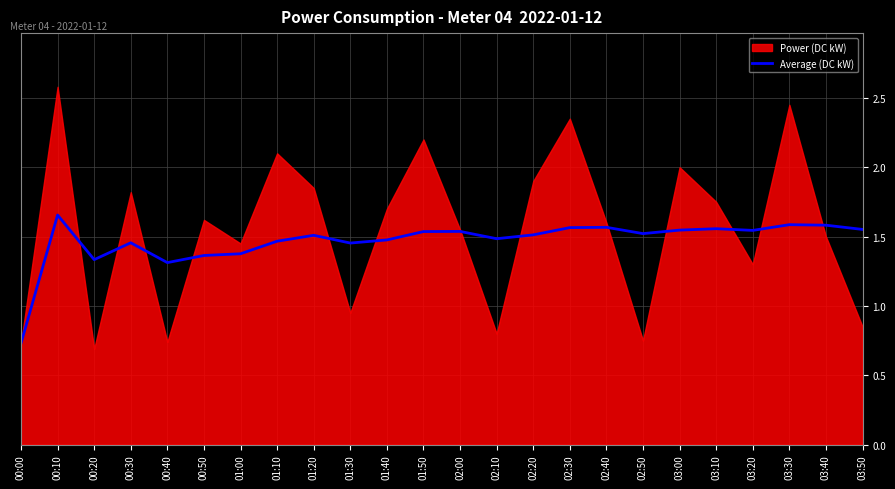

True or false: the data shows 1.5 at 01:10.

True